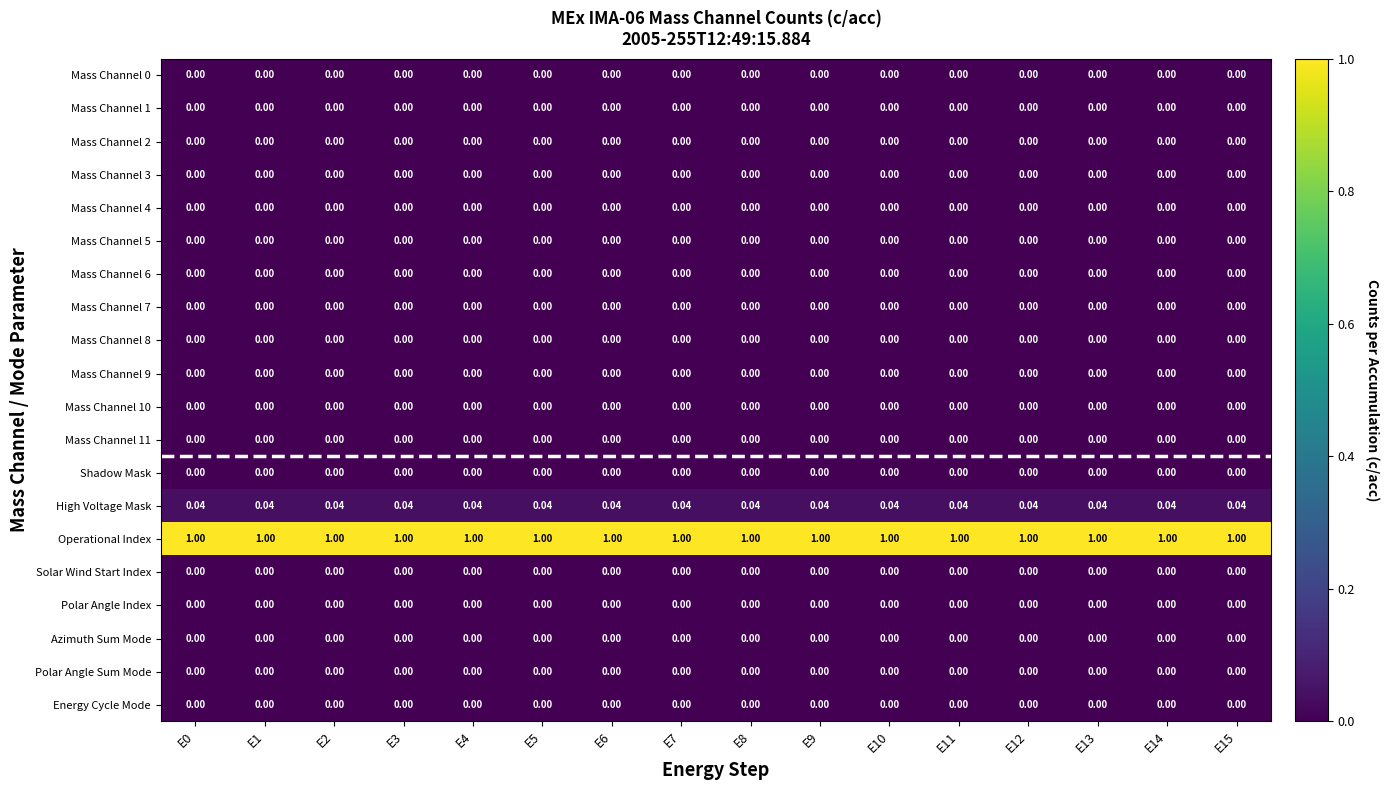

Which series has the largest total across all categories?

Operational Index